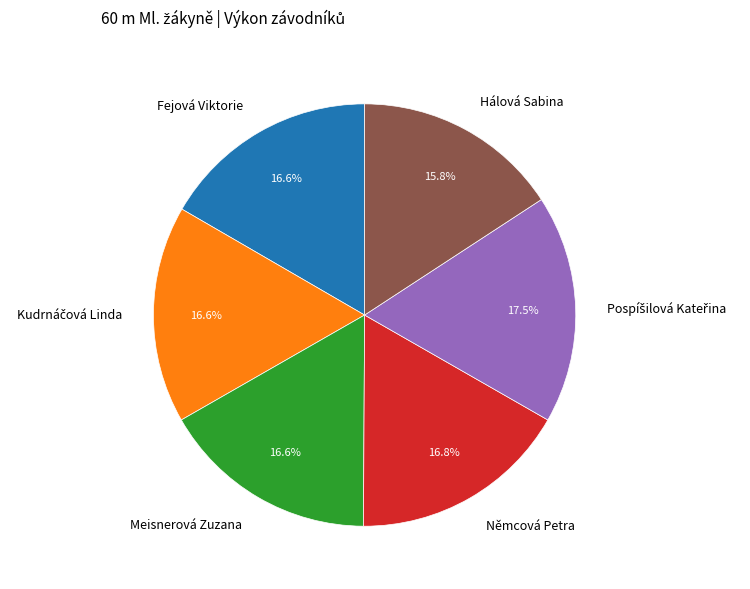

Is there any slice that represents more than half of the pie?

No